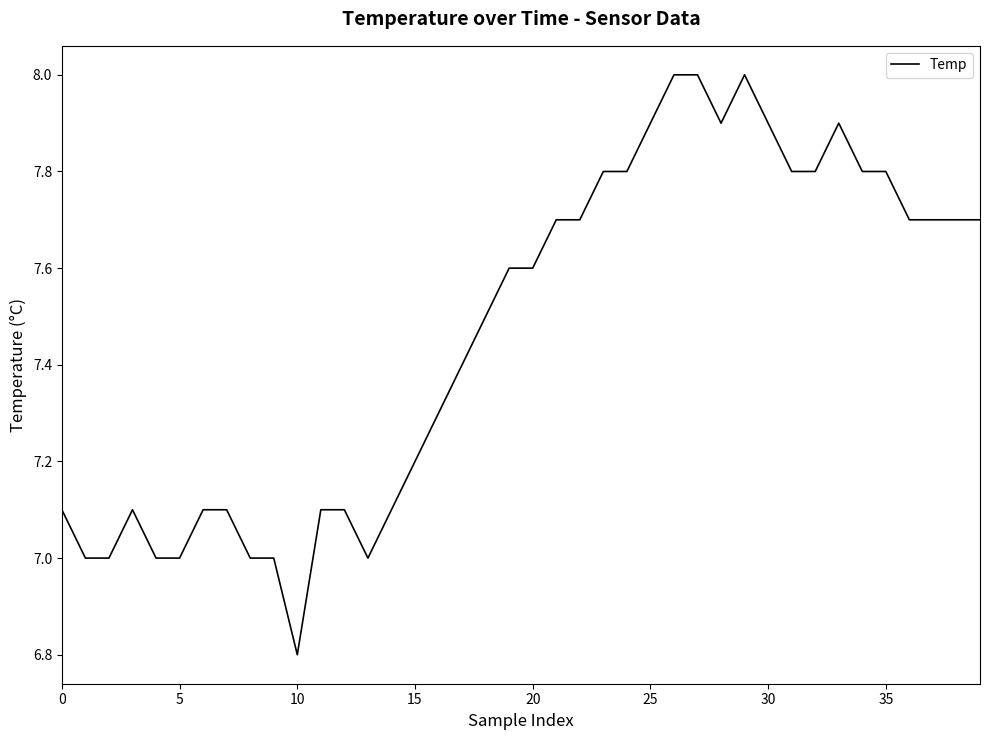

What is the sum of all values?

298.7